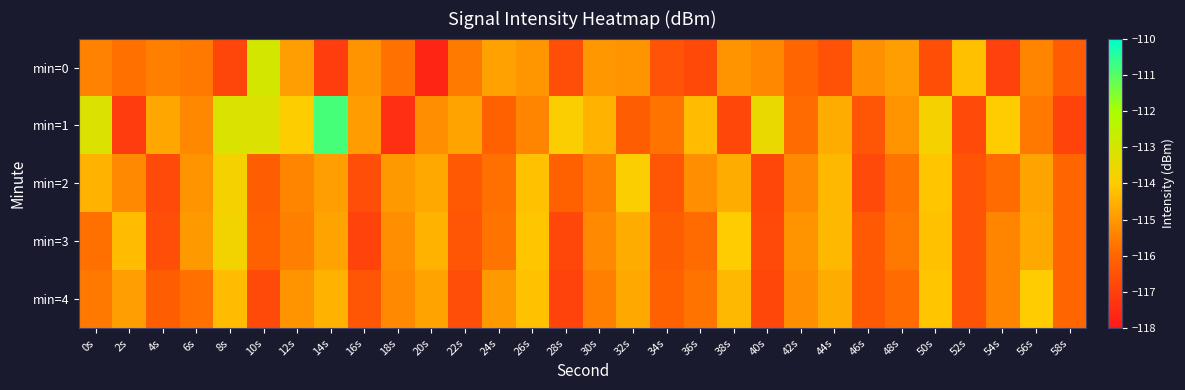

At which category does the chart reach its peak across all series?

14s